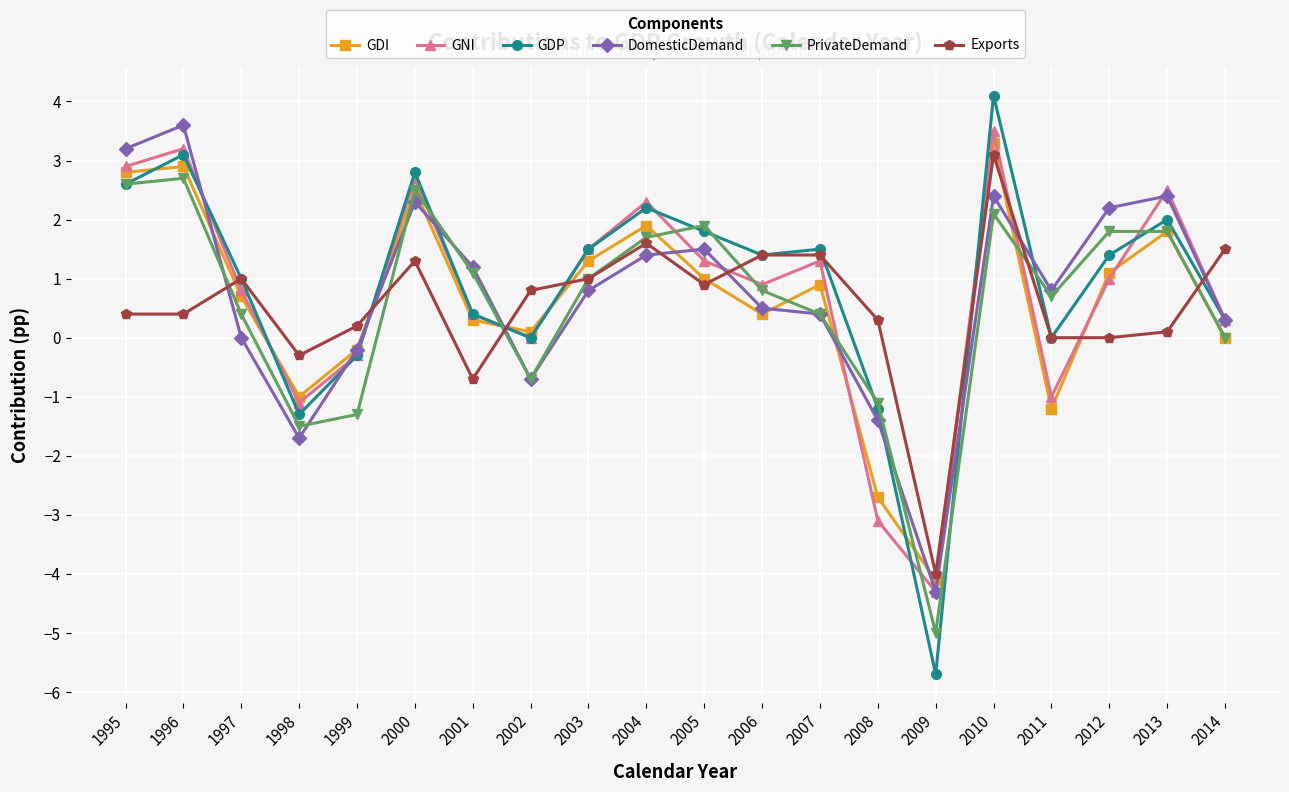

Is this an area chart (filled region under the line)?

No